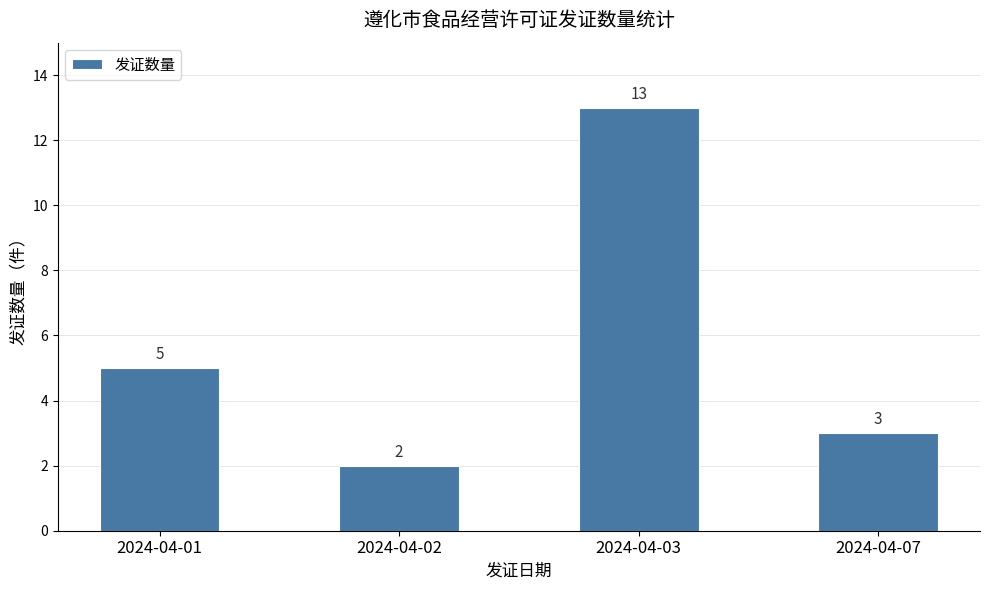

What is the value of the 1st bar from the left?

5